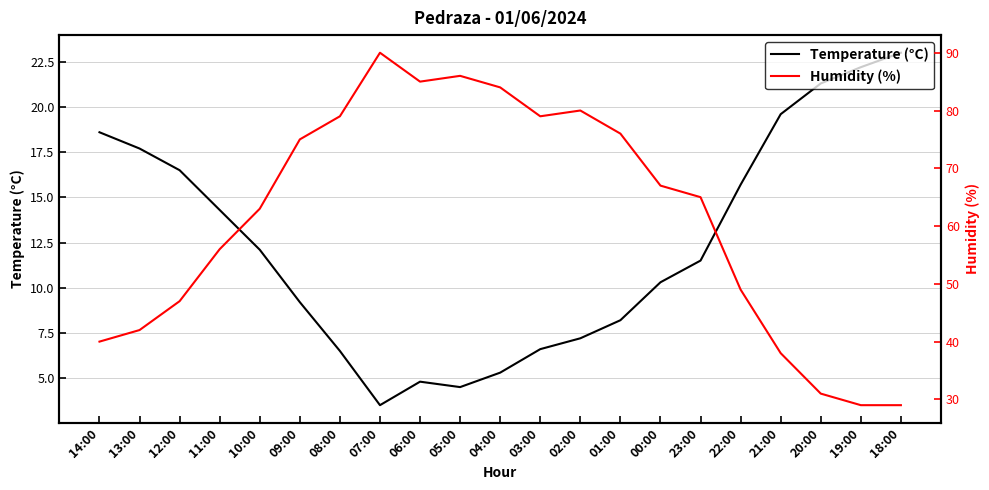

Is the value of Temperature (°C) at 23:00 greater than the value of Humidity (%) at 10:00?

No